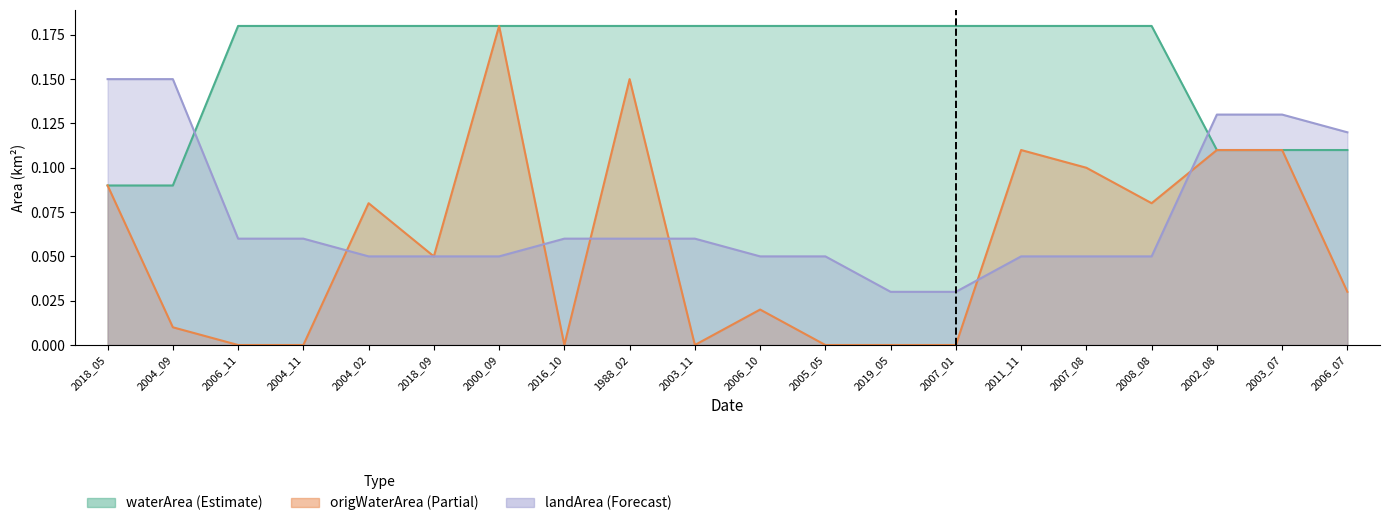

What are all the series names shown in the legend?

waterArea, origWaterArea, landArea